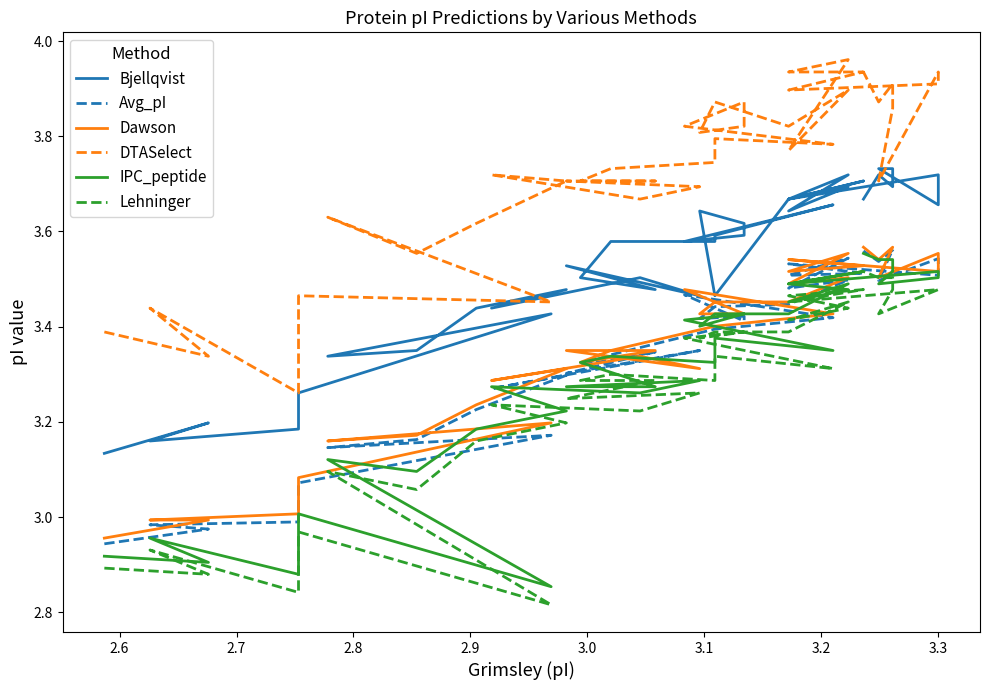

How many lines are shown in the chart?

6